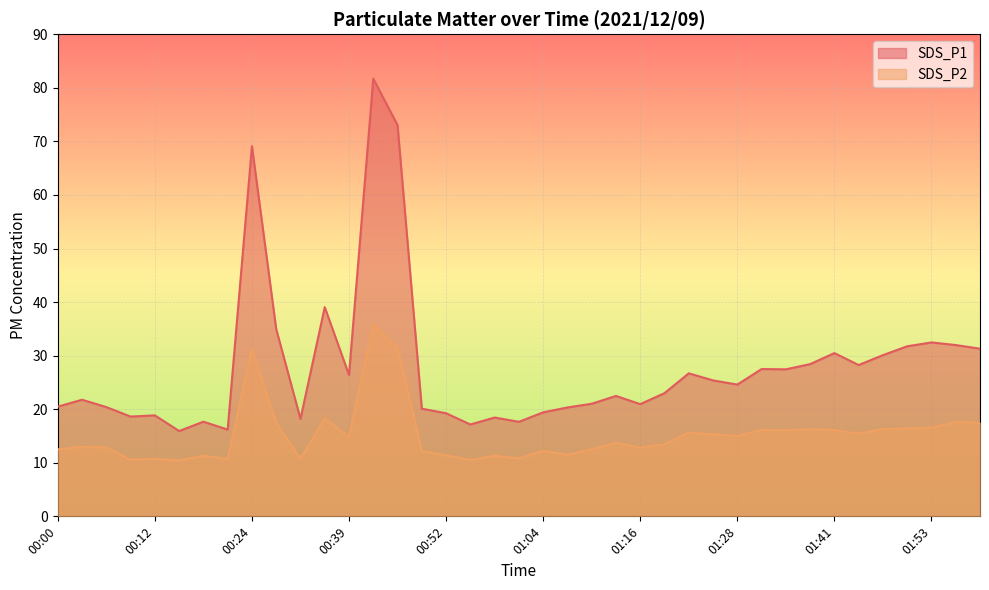

What is the label of the 17th point from the left?

00:52